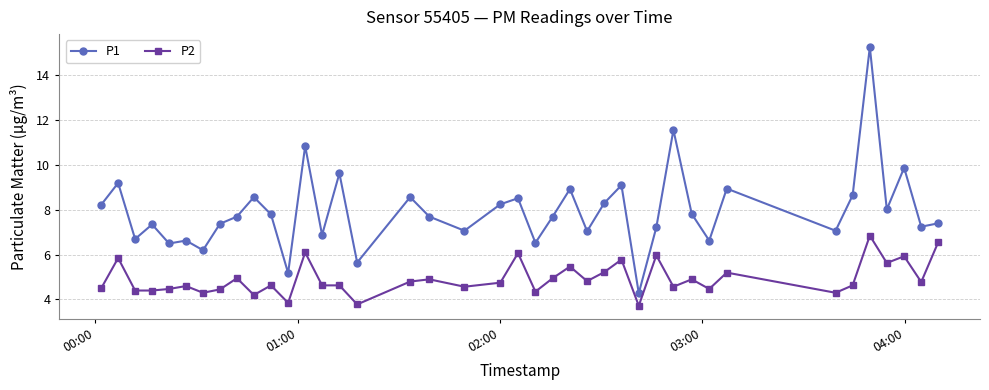

True or false: P2 has more than 2 points higher than both neighbors.

True